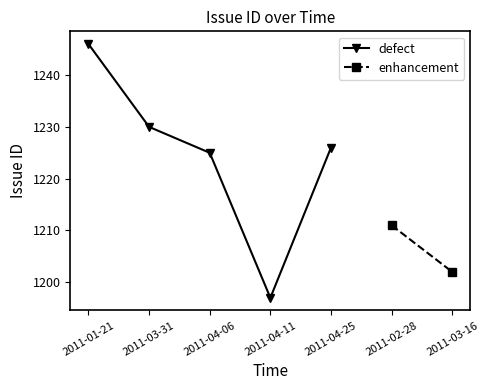

At which category does the data reach its first local valley?

2011-04-11